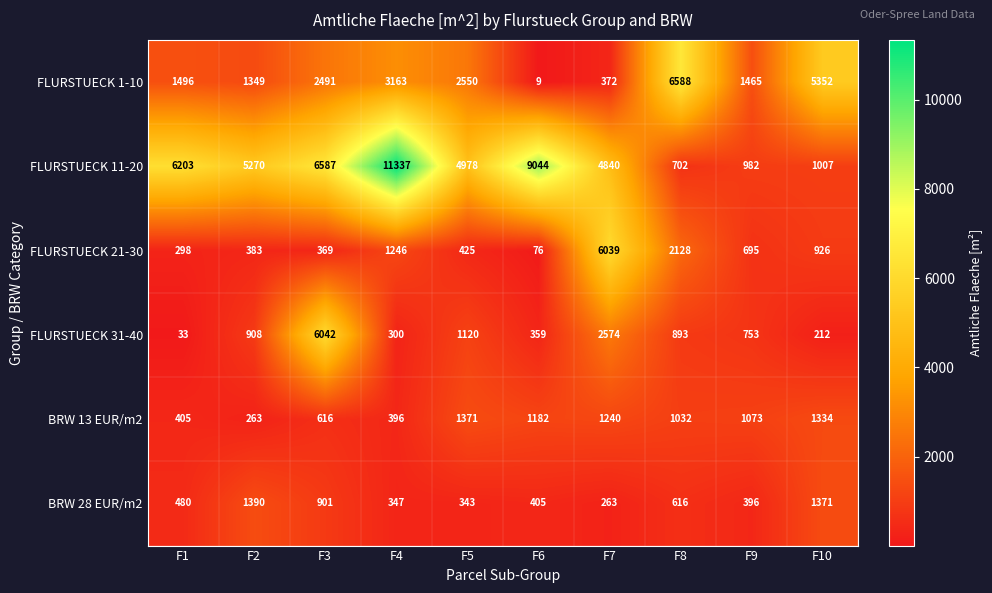

What is the difference between the FLURSTUECK 21-30 values at F1 and F4?

948